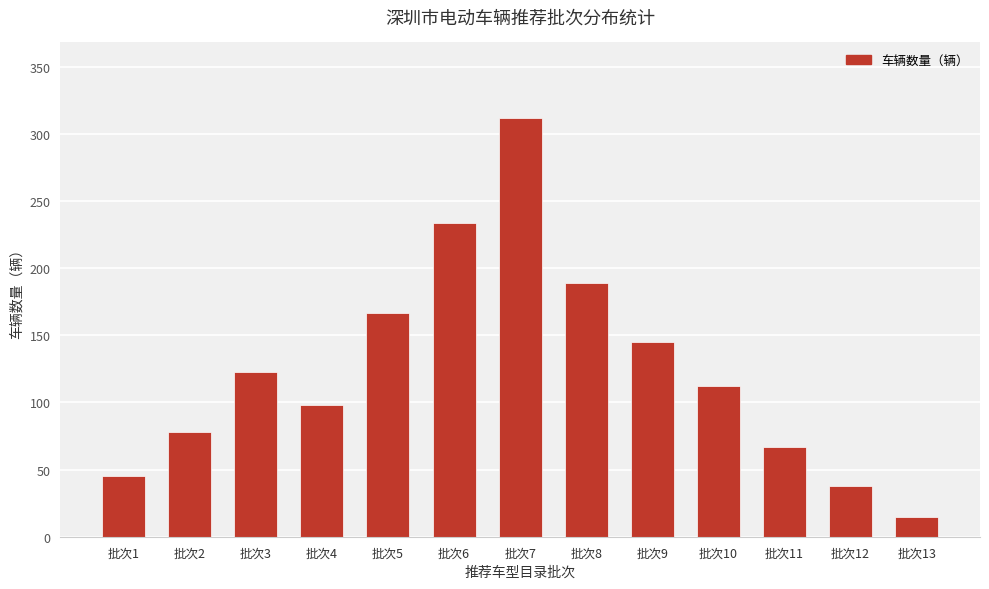

What is the difference between the maximum and minimum values?

297